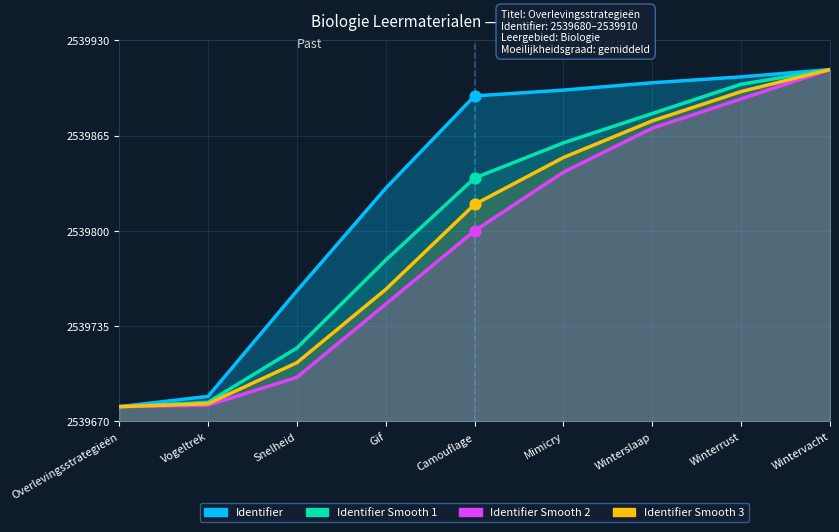

Which series has the largest total across all categories?

Identifier